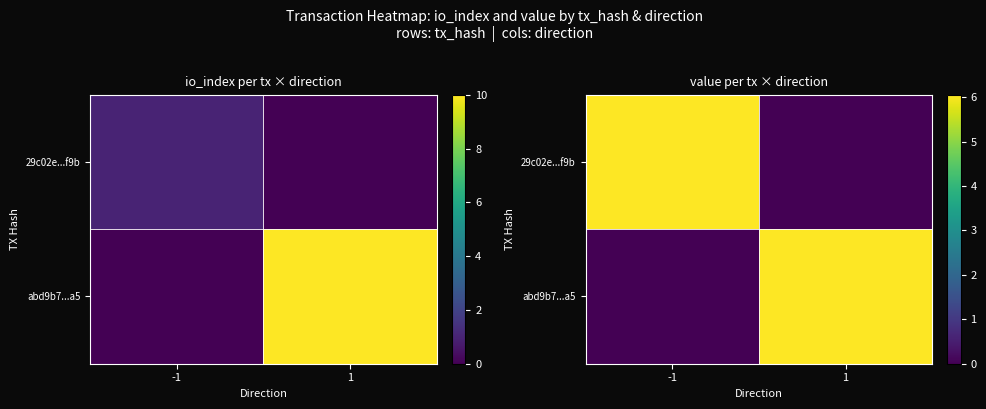

Which category has the lowest value in the 29c02e...f9b series?

1